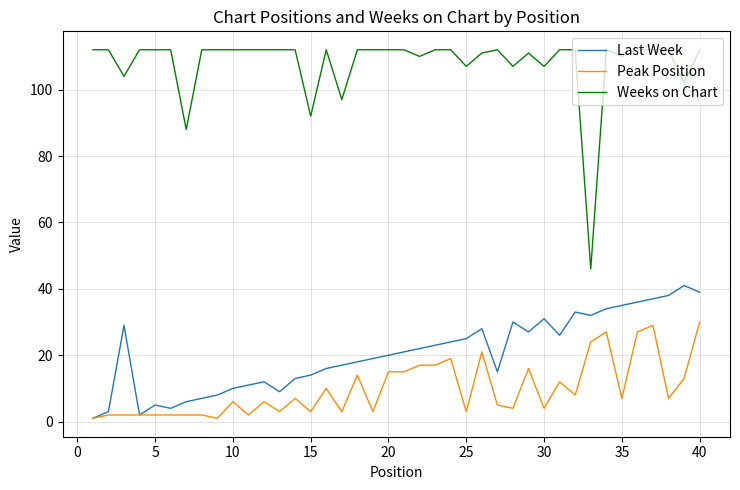

True or false: Last Week and Weeks on Chart intersect in this chart.

False